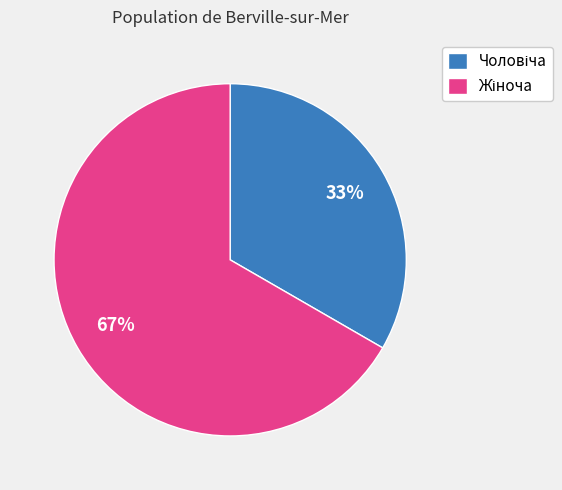

Does any single category account for the majority?

Yes